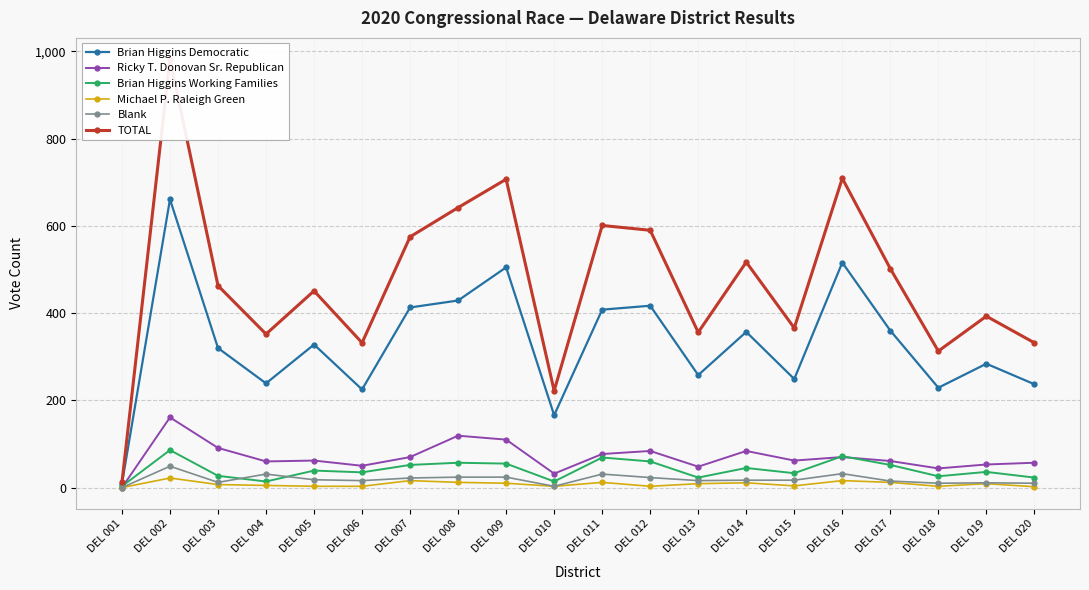

At which label does Michael P. Raleigh Green reach its minimum?

DEL 001